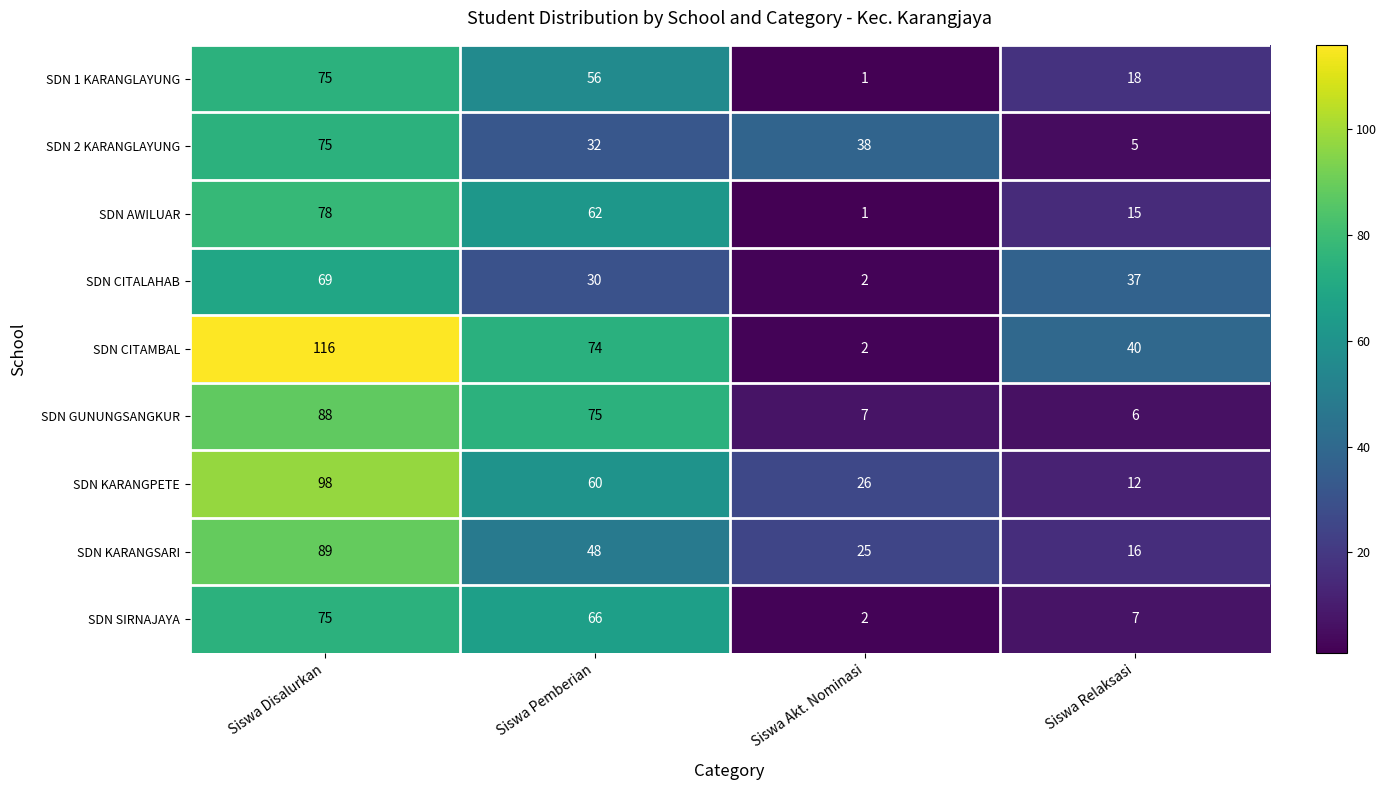

What is the difference between the maximum and second lowest values in the SDN AWILUAR series?

63